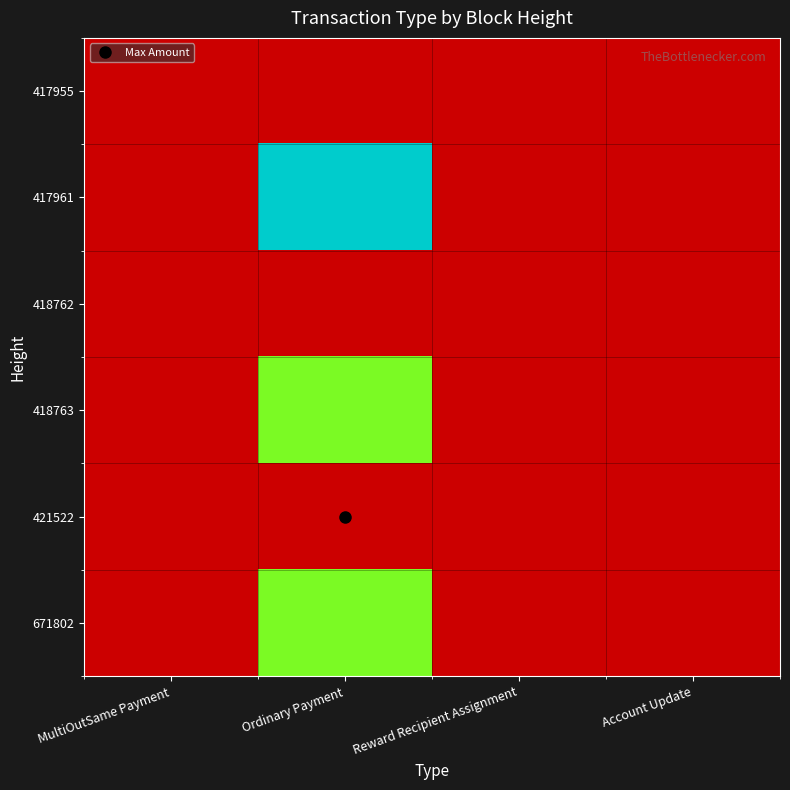

What is the greatest value displayed?

1.3